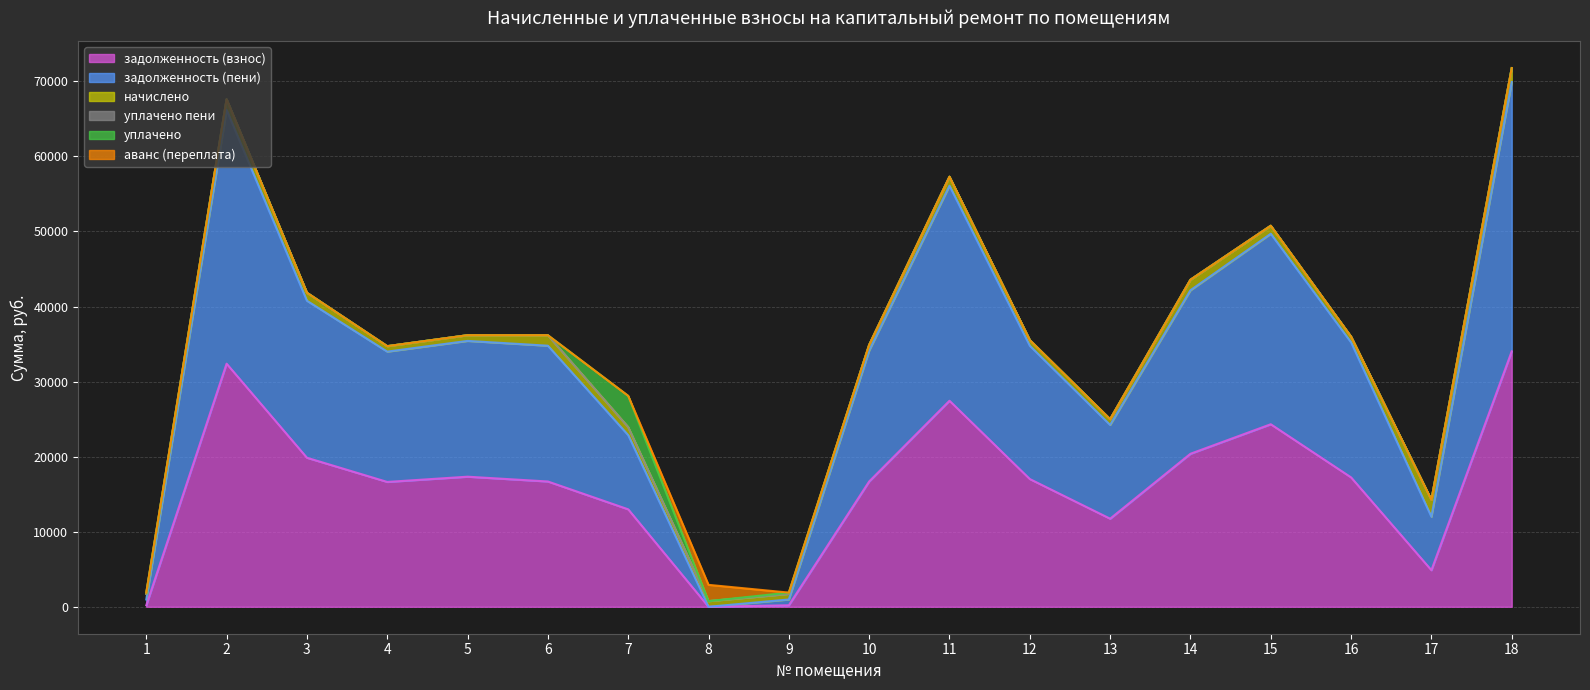

What is the difference between the highest and lowest values at 2?

33799.9